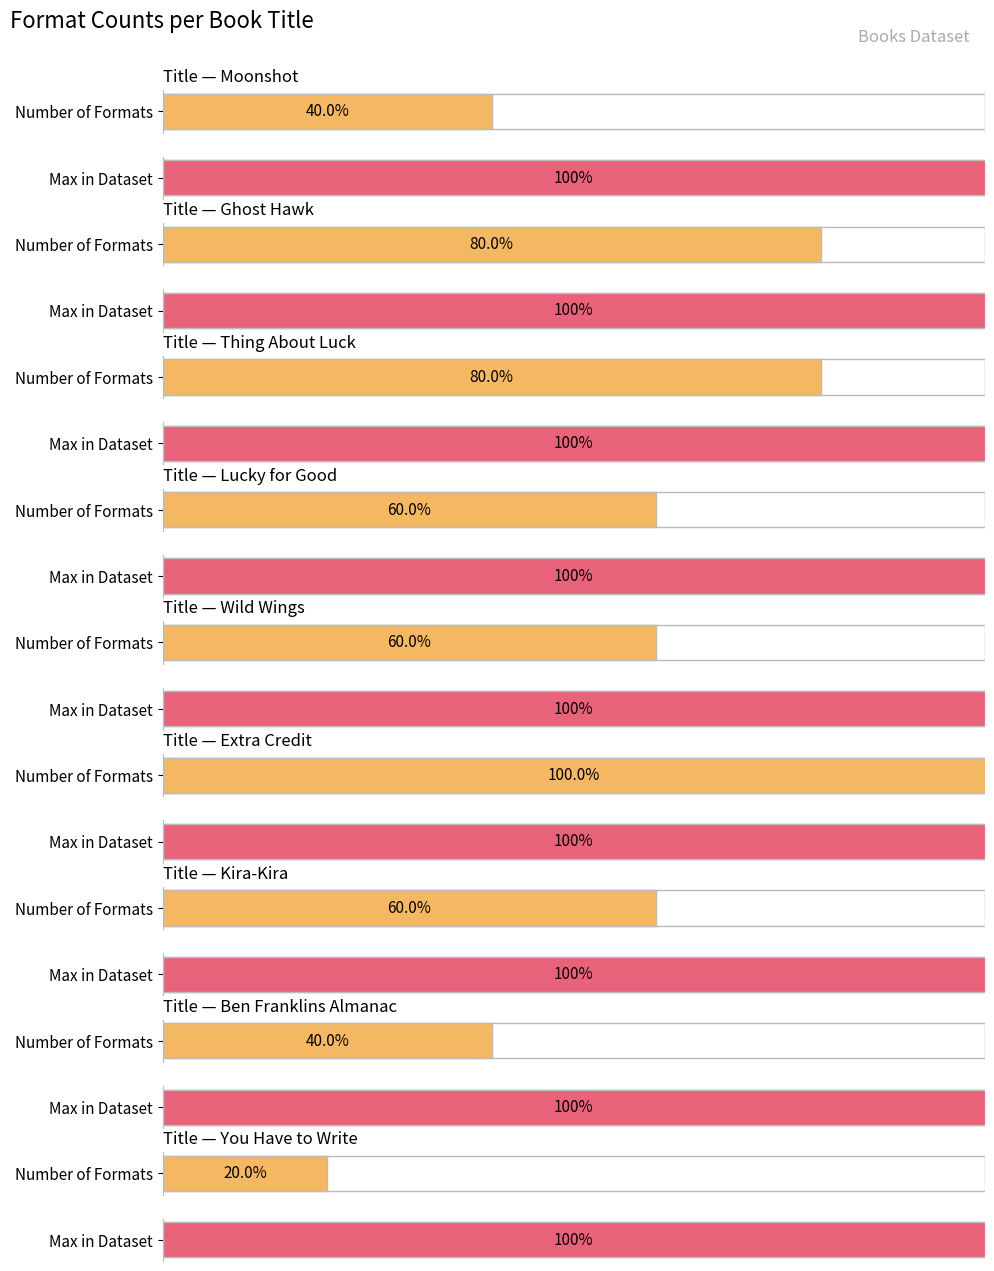

What is the difference between the maximum and minimum values?

4